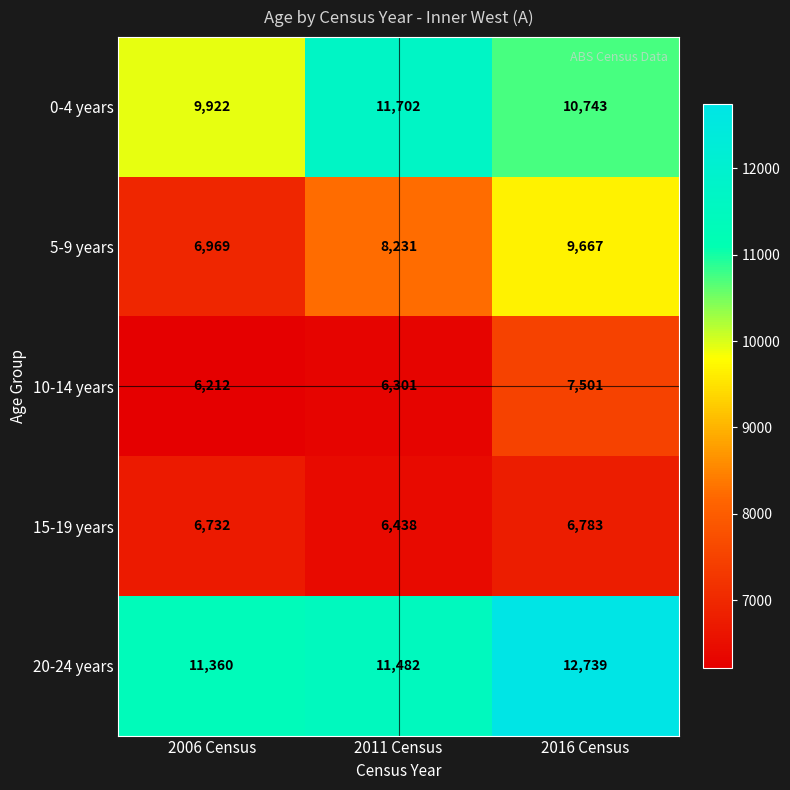

The 5-9 years series shows 6969 at 2006 Census. True or false?

True